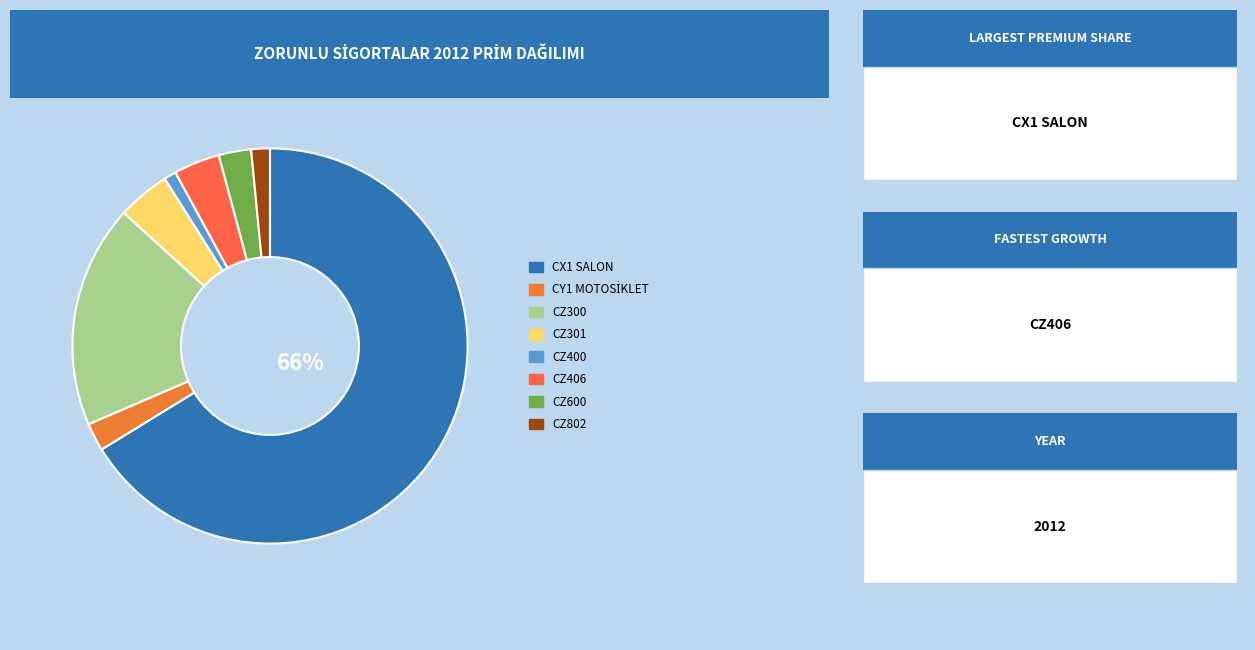

How many slices are in this pie chart?

8